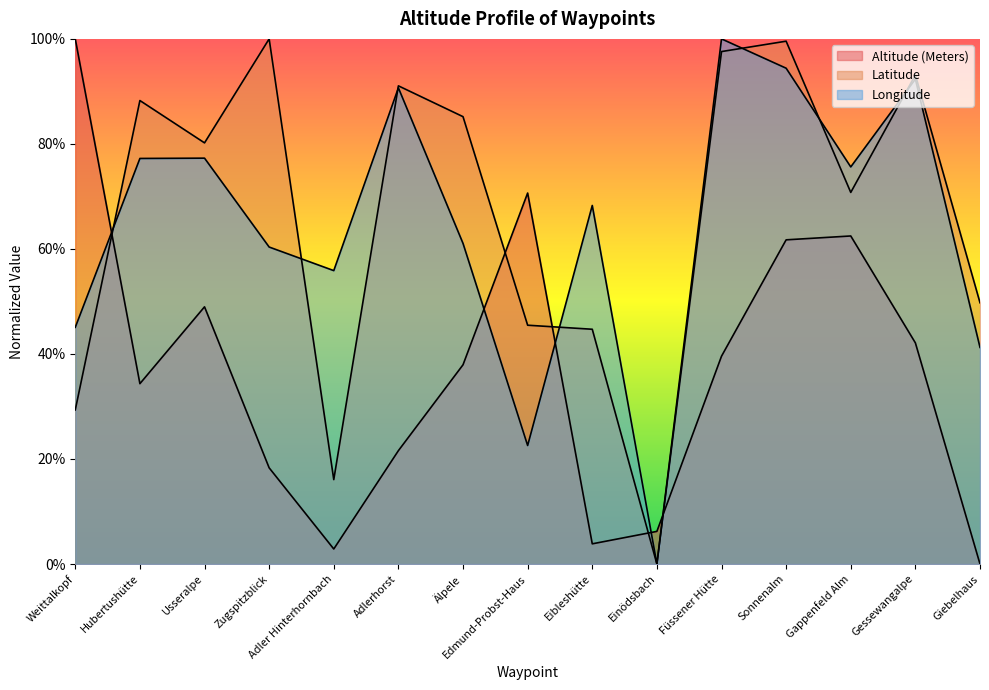

The Latitude series shows 0.2 at Edmund-Probst-Haus. True or false?

False